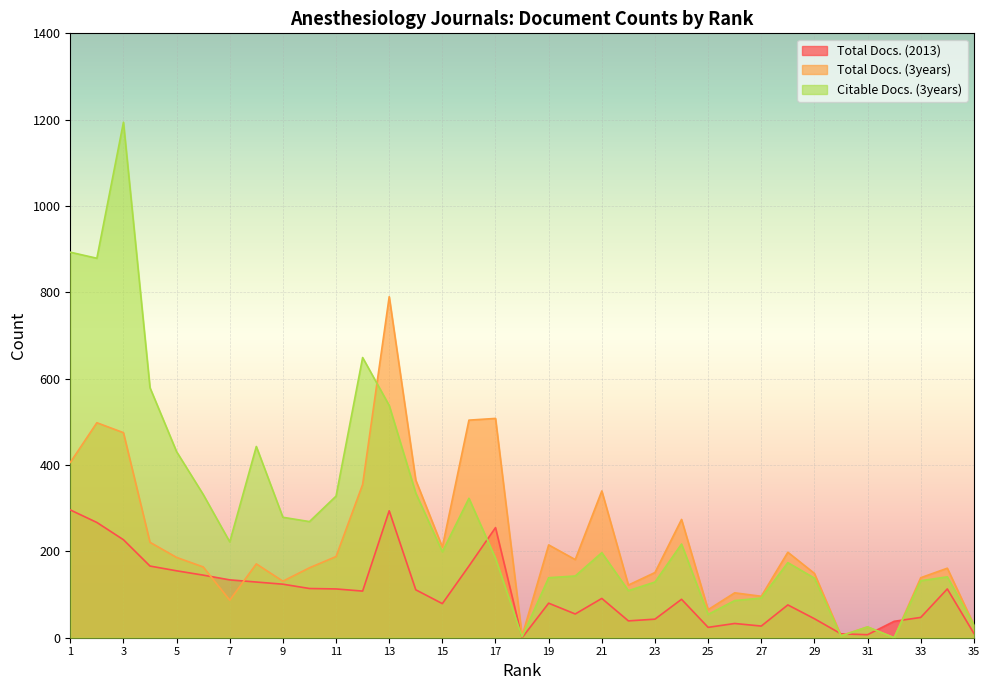

How many lines are shown in the chart?

3